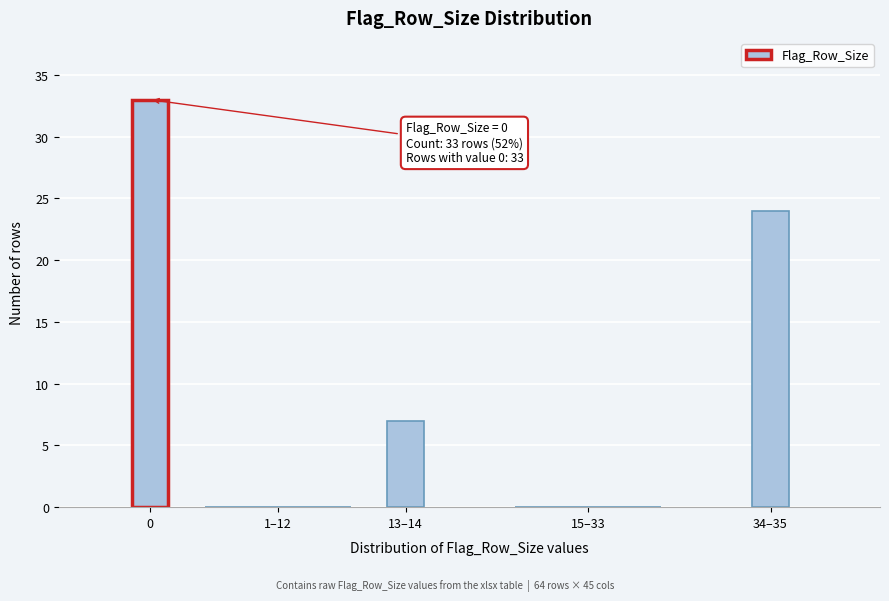

Reading right to left, list all the values displayed in this chart.

34–35=24	15–33=0	13–14=7	1–12=0	0=33